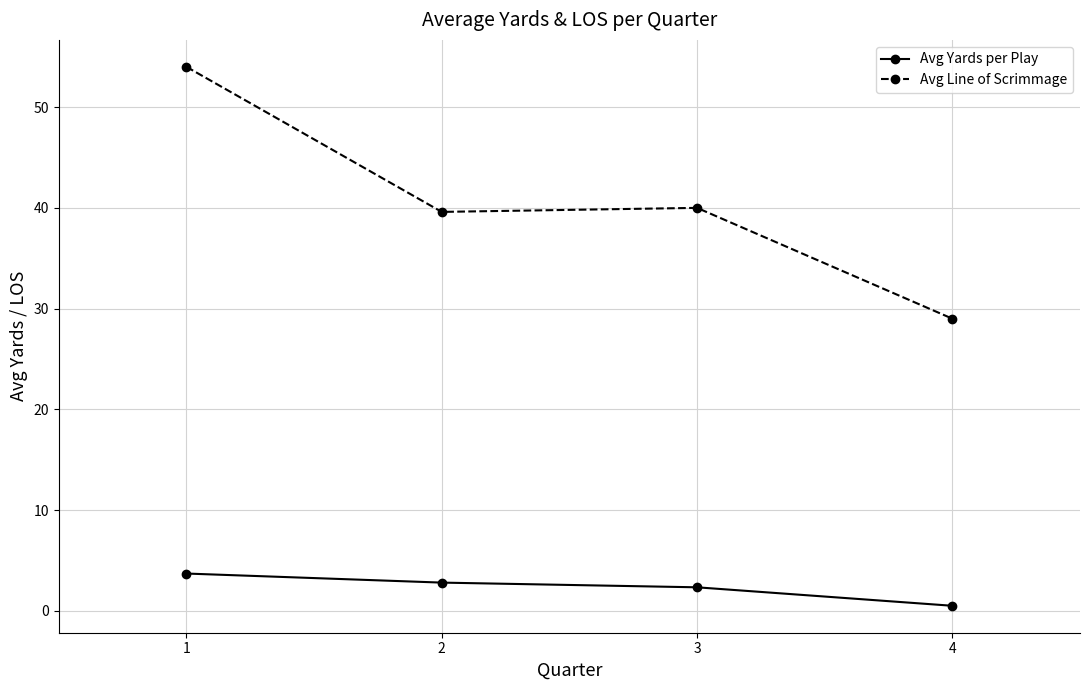

What is the difference between the highest and lowest values at 3?

37.7